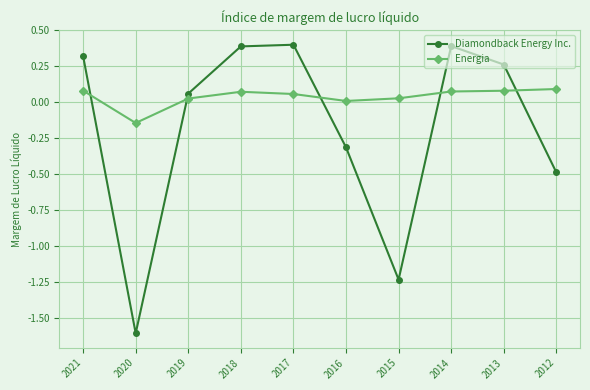

How many series are shown in this chart?

2